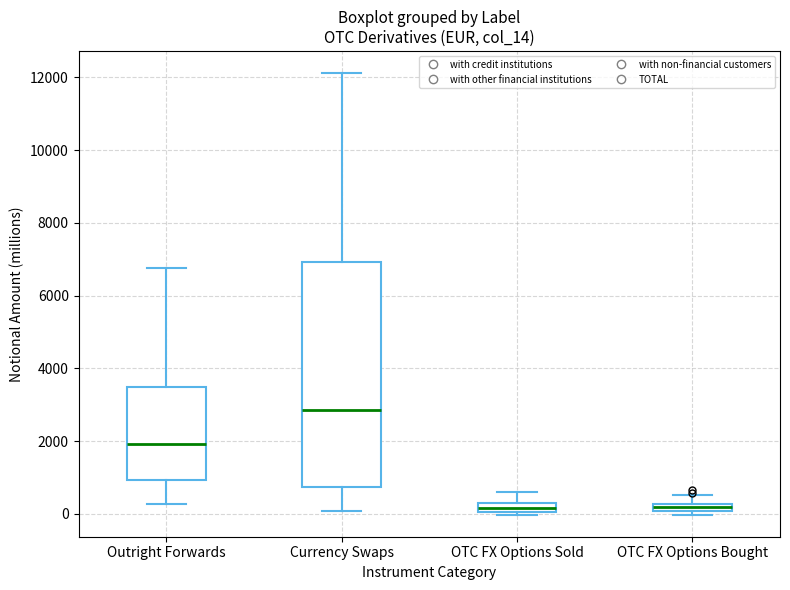

Where does the upper whisker of the box for OTC FX Options Sold end on the y-axis? The values are not printed on the chart, so give them approximately, as read against the axis.

600